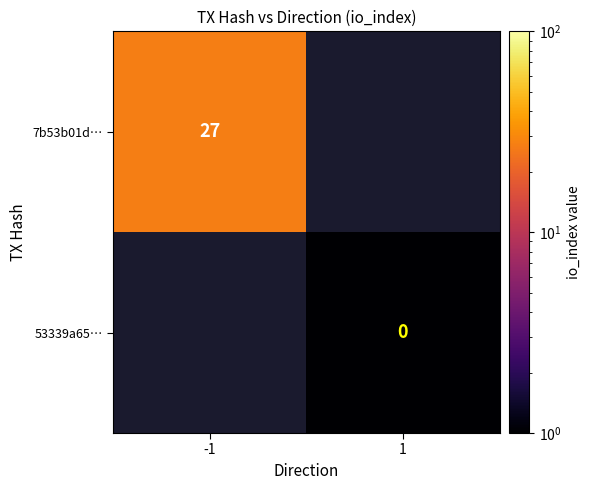

The 7b53b01d… series shows 39 at -1. True or false?

False